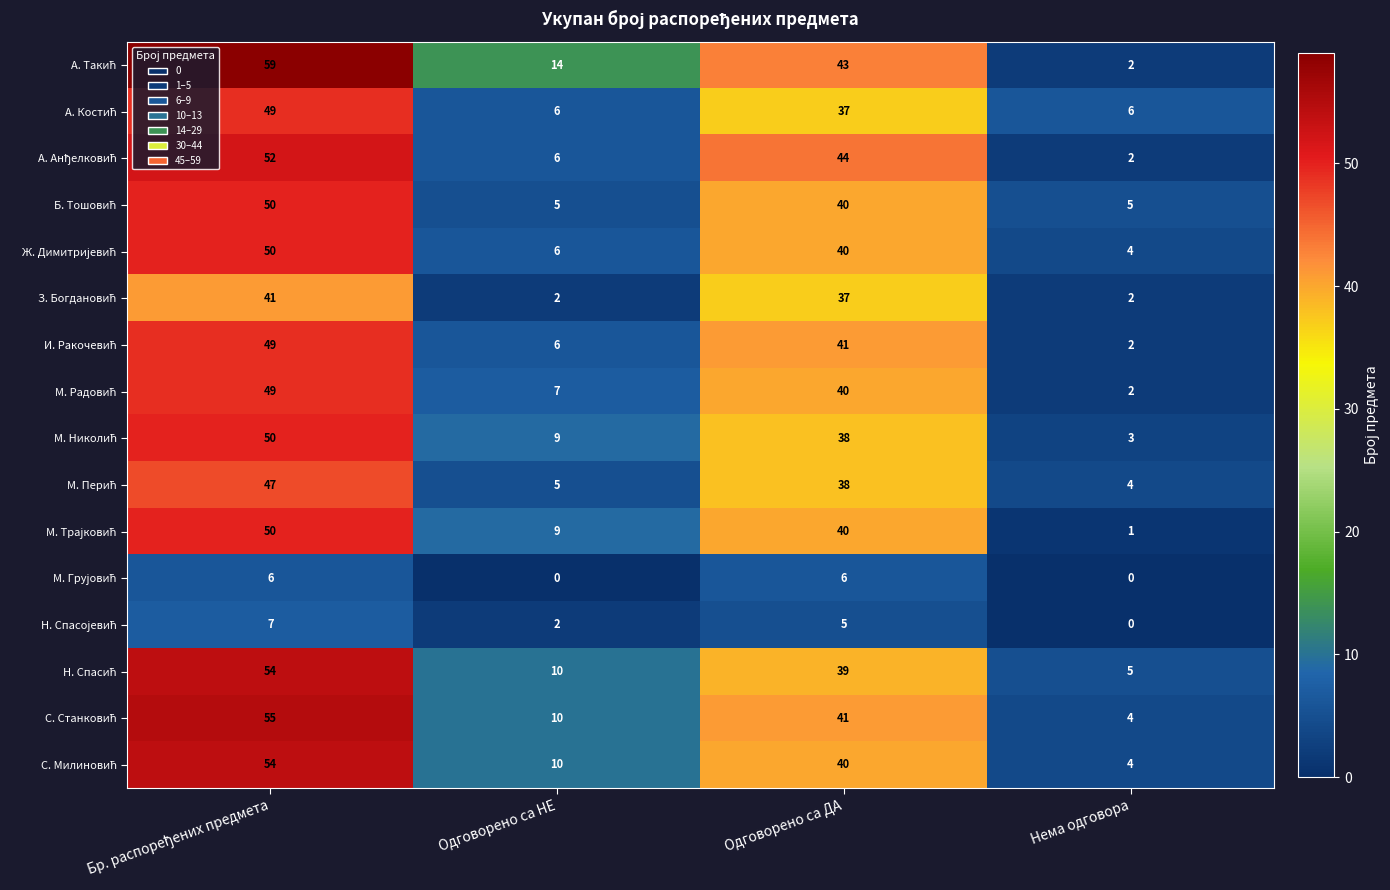

What is the total value across all series at Одговорено са ДА?

569